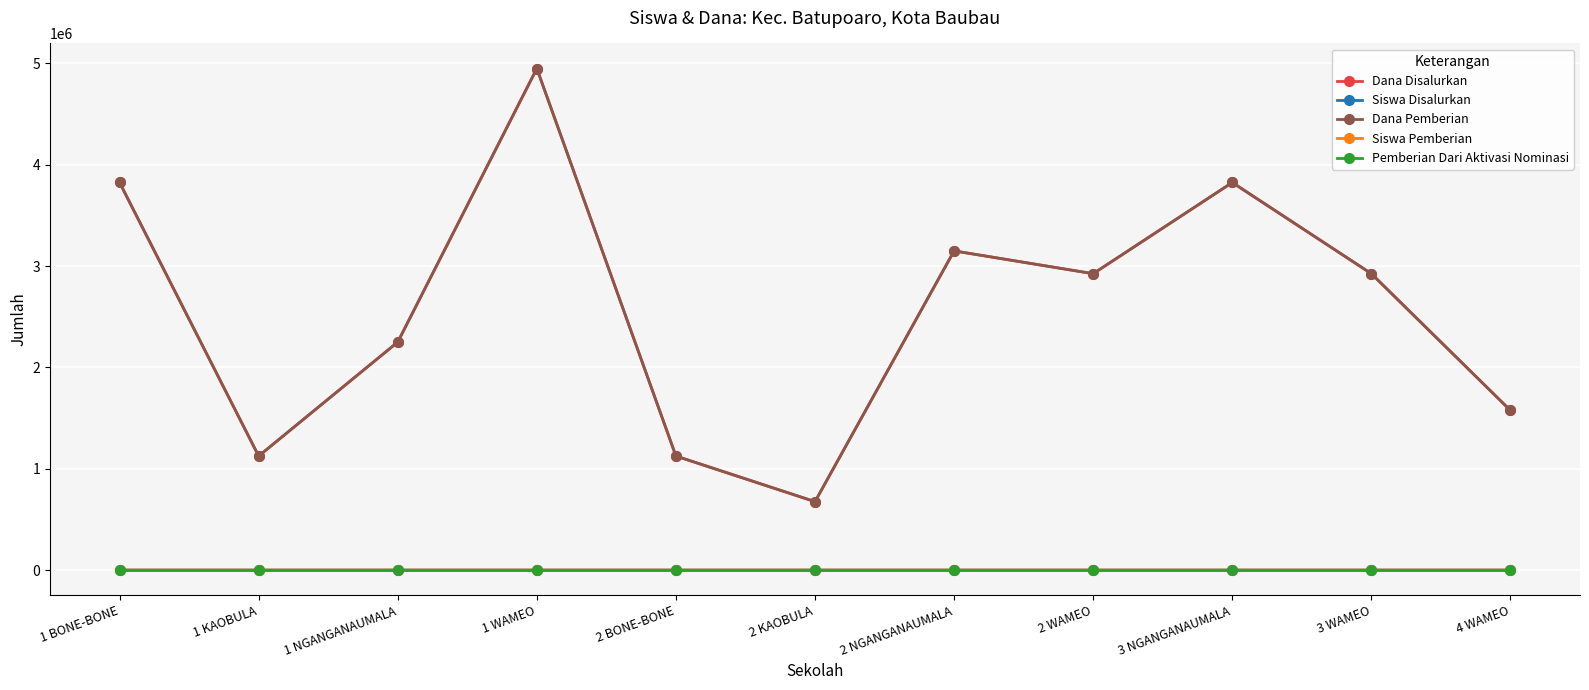

What is the sum of all Dana Disalurkan values?

28350000